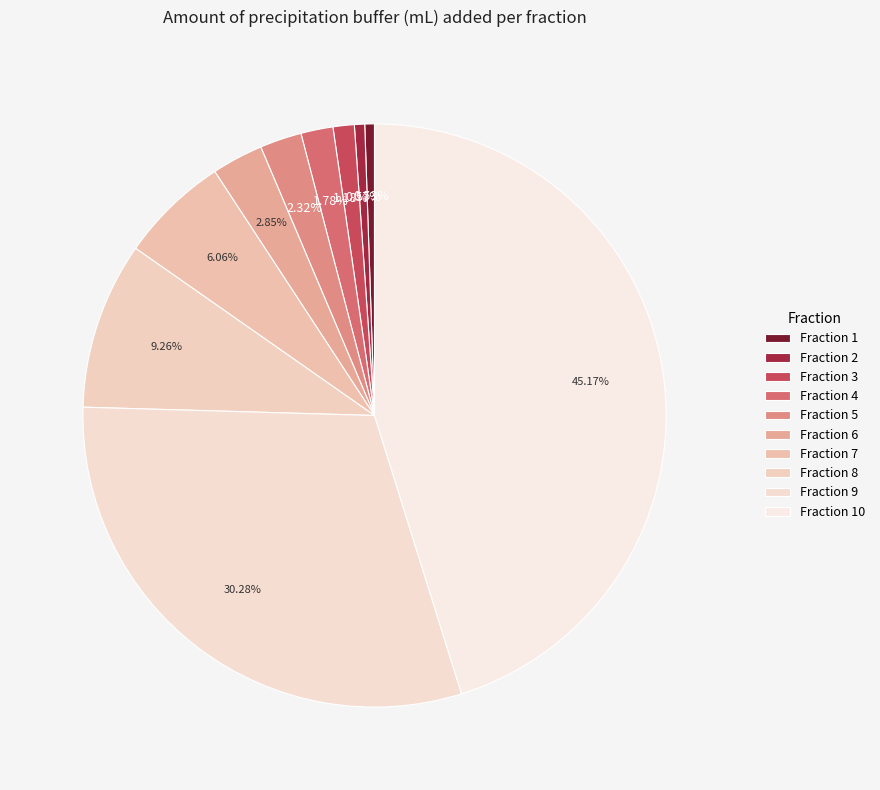

Is it true that Fraction 10 is 36% of the pie?

False